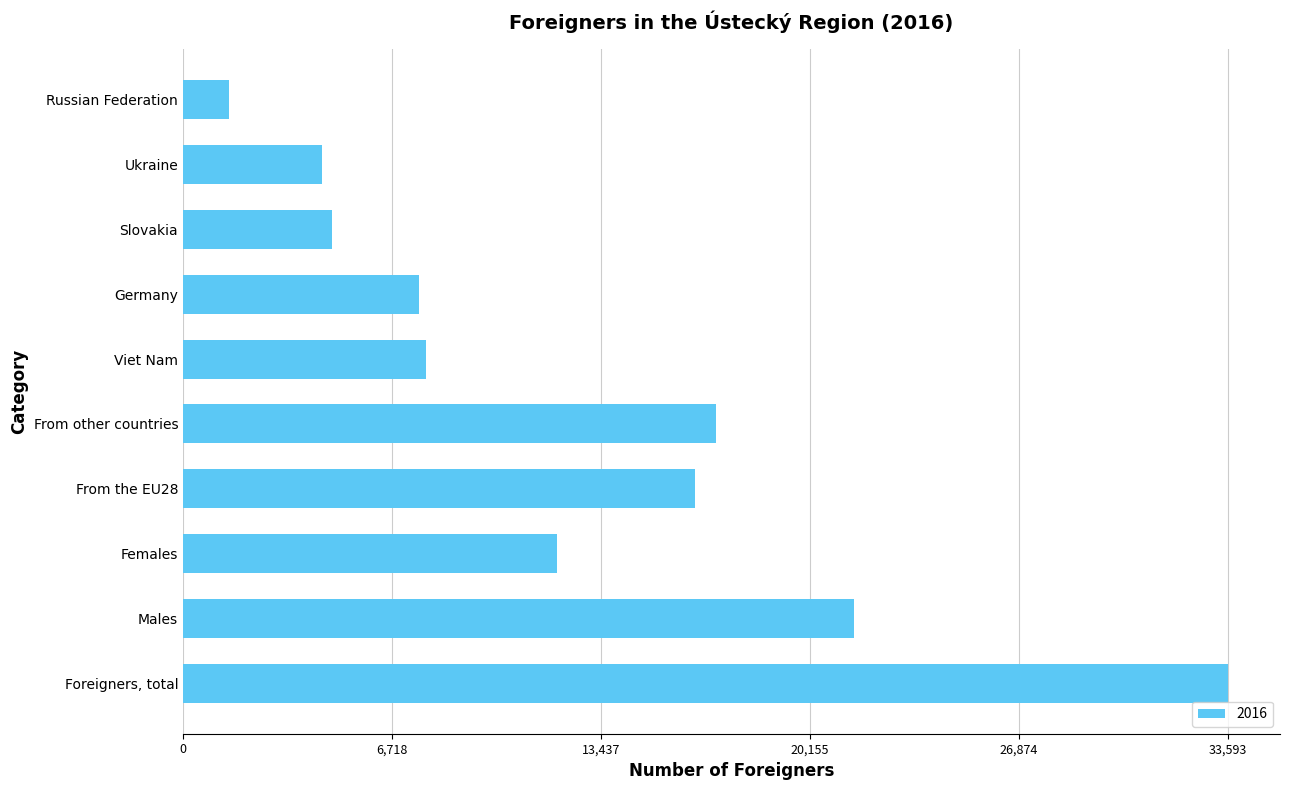

What is the difference between the maximum and second lowest values?

29130